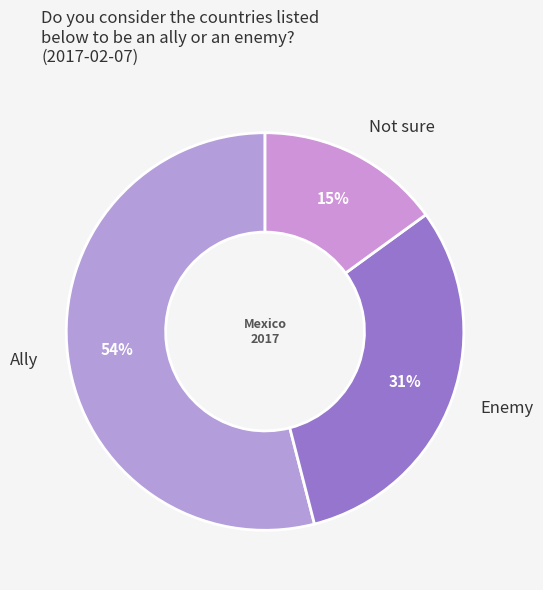

Between Not sure and Ally, which is larger?

Ally